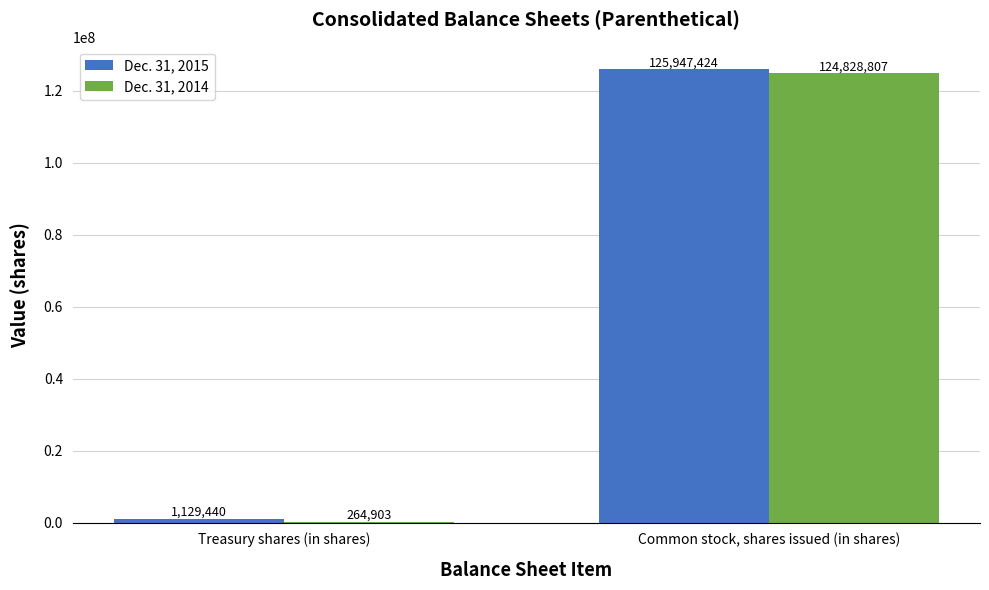

What are all the series names shown in the legend?

Dec. 31, 2015, Dec. 31, 2014